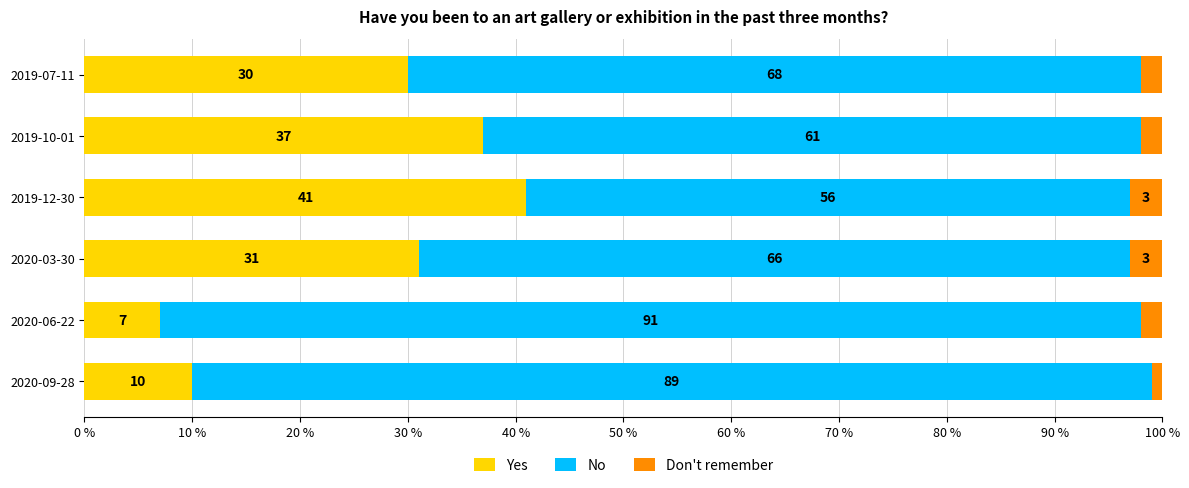

What is the total value across all series at 2019-10-01?

100.0